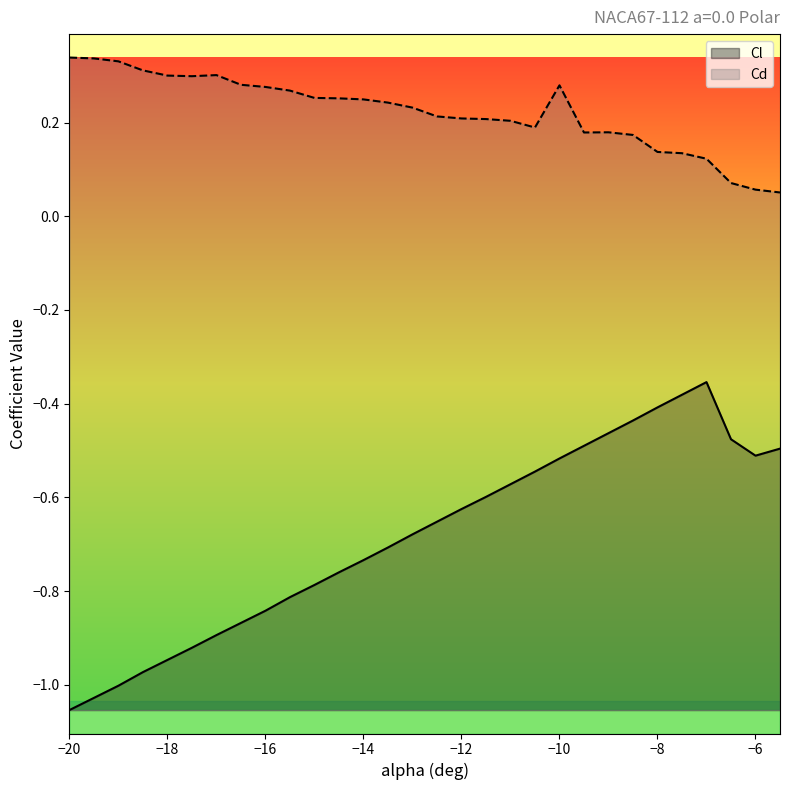

List the series in order of their peak value, highest first.

Cd, Cl